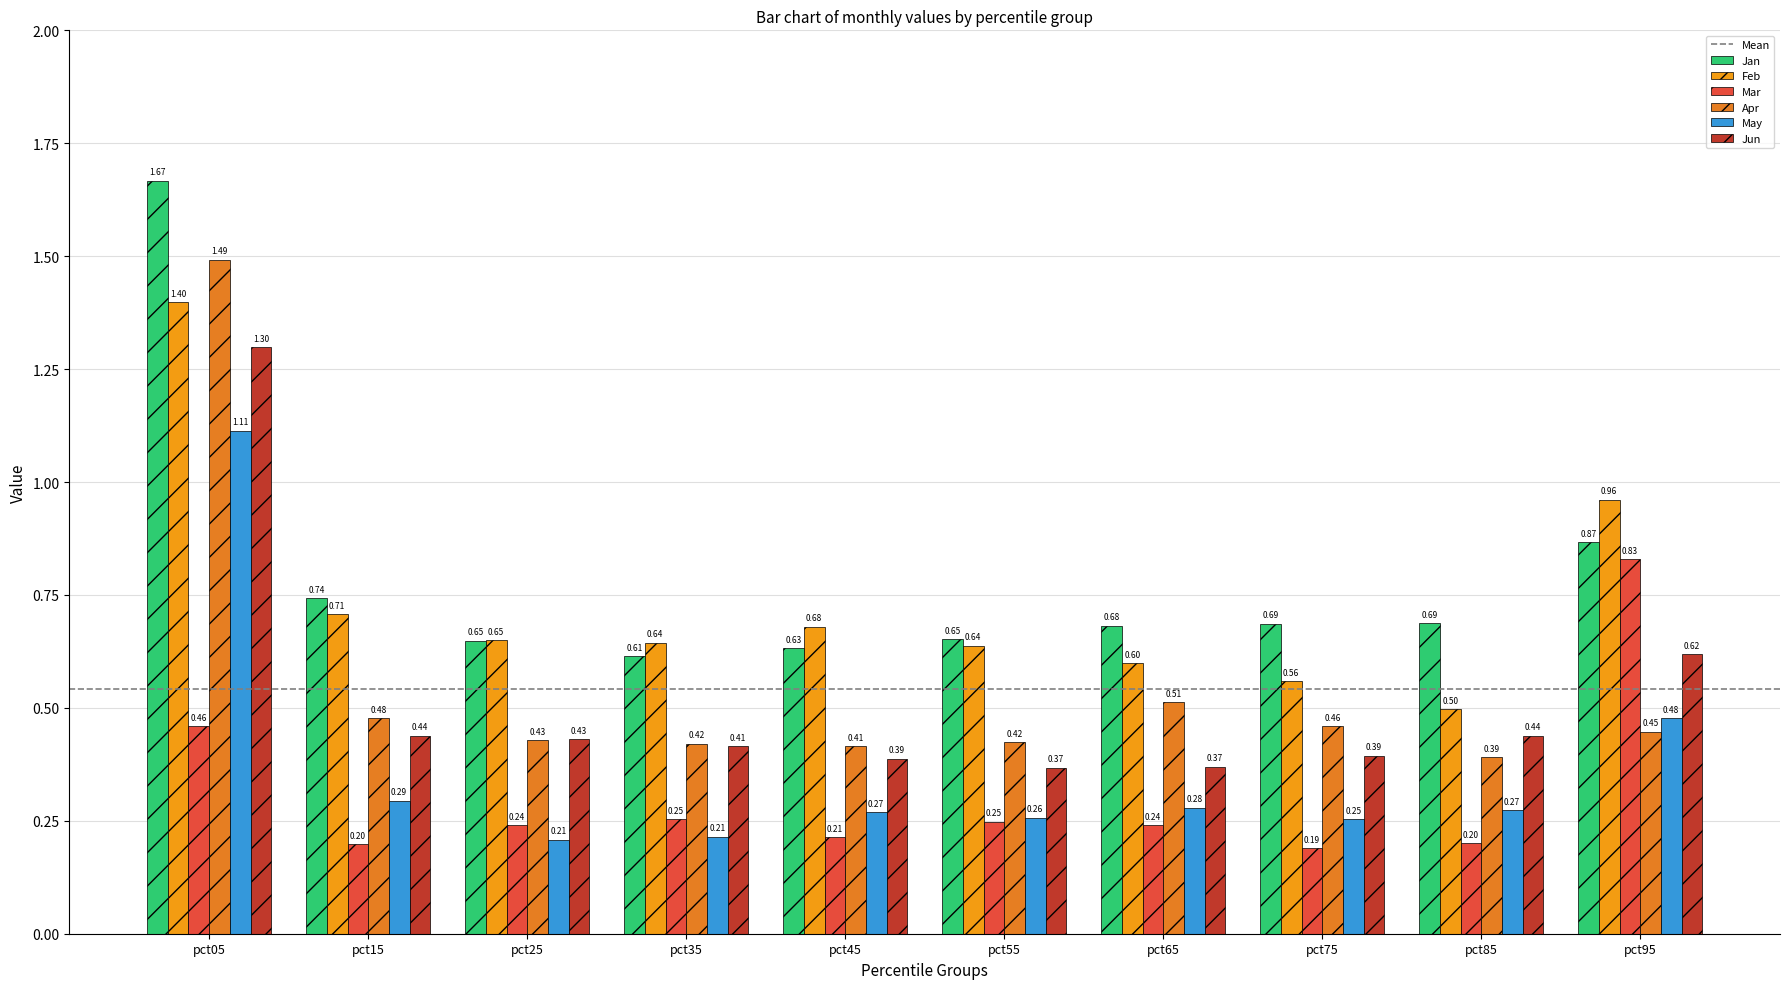

How many bars are there in each group?

6